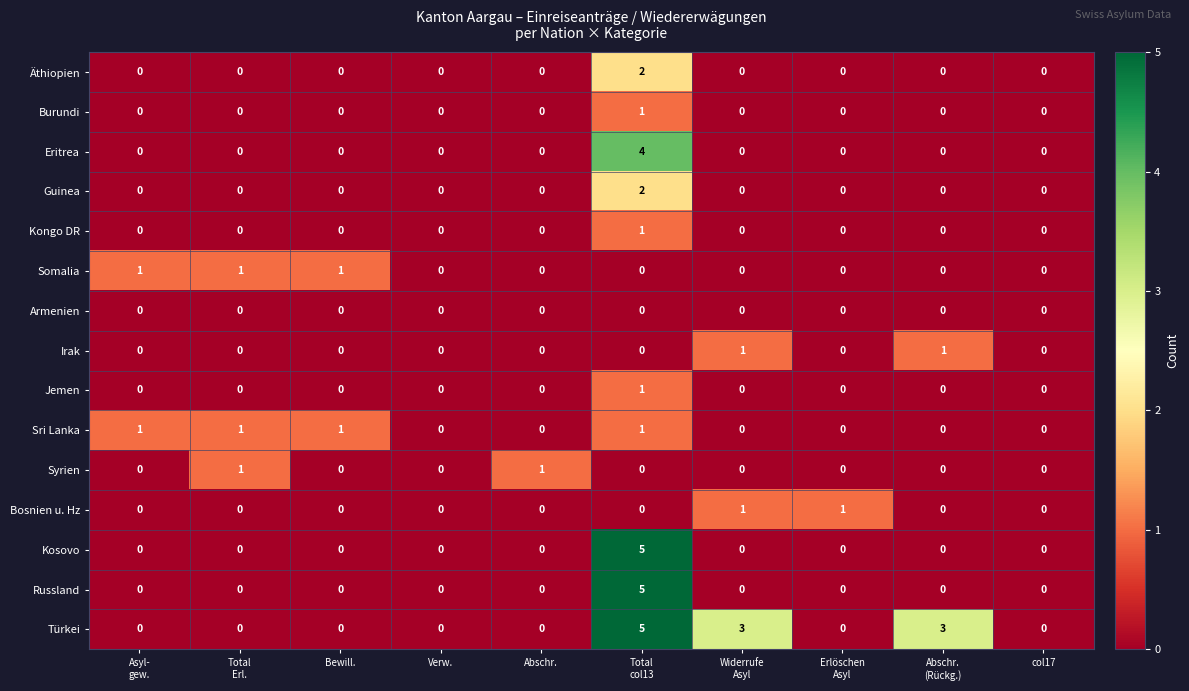

The value of Kosovo at Verw. is 3. True or false?

False